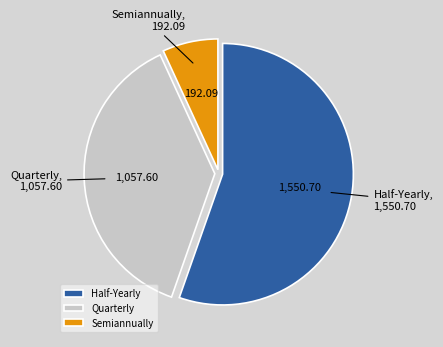

Which category has the biggest portion of the pie?

Half-Yearly